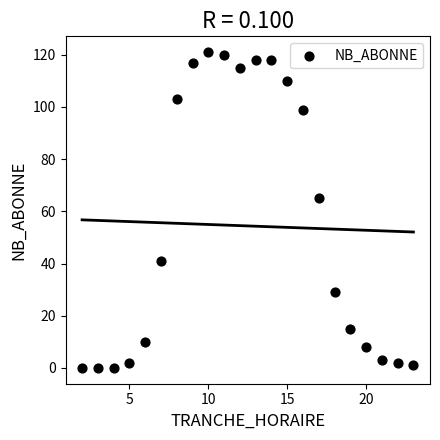

What is the range of Y values (max minus min)?

121